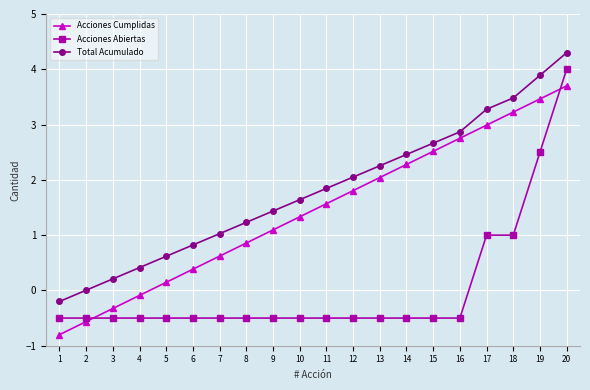

Rank the series by their maximum value, from highest to lowest.

Total Acumulado, Acciones Abiertas, Acciones Cumplidas